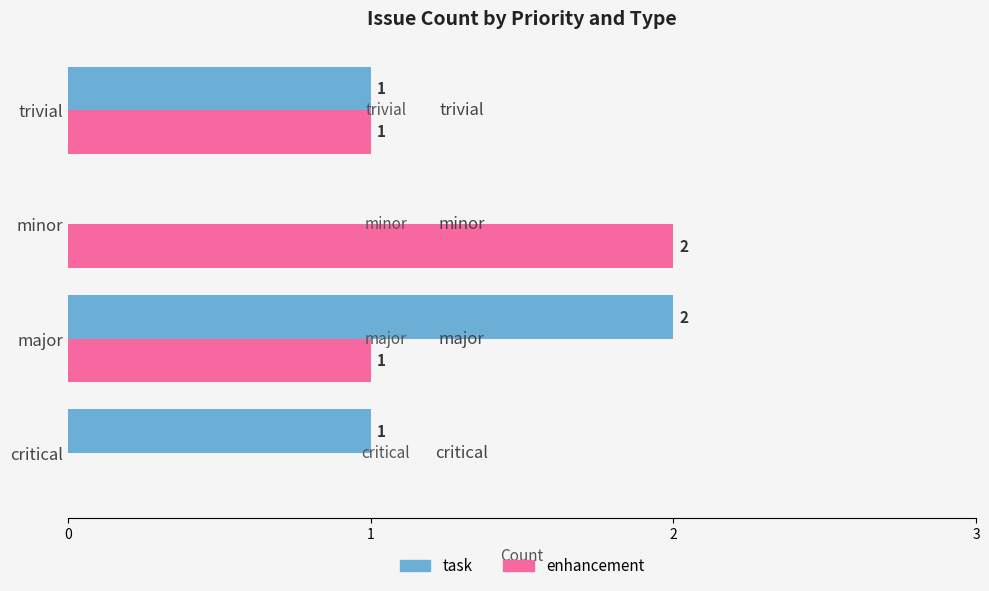

How many categories are shown in the chart?

4